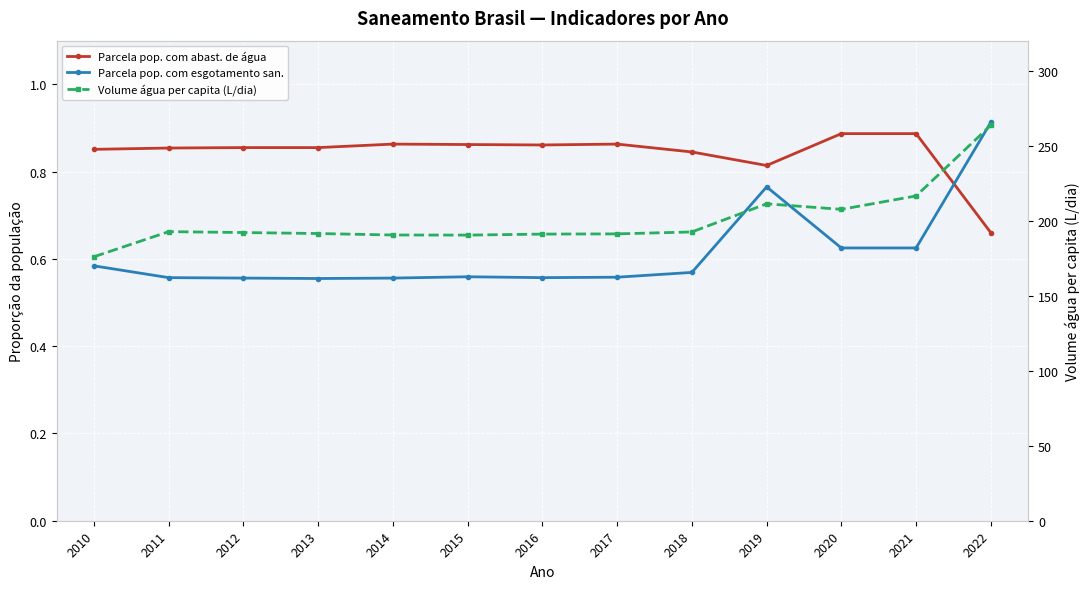

True or false: Parcela pop. com esgotamento san. and Volume água per capita (L/dia) intersect in this chart.

False